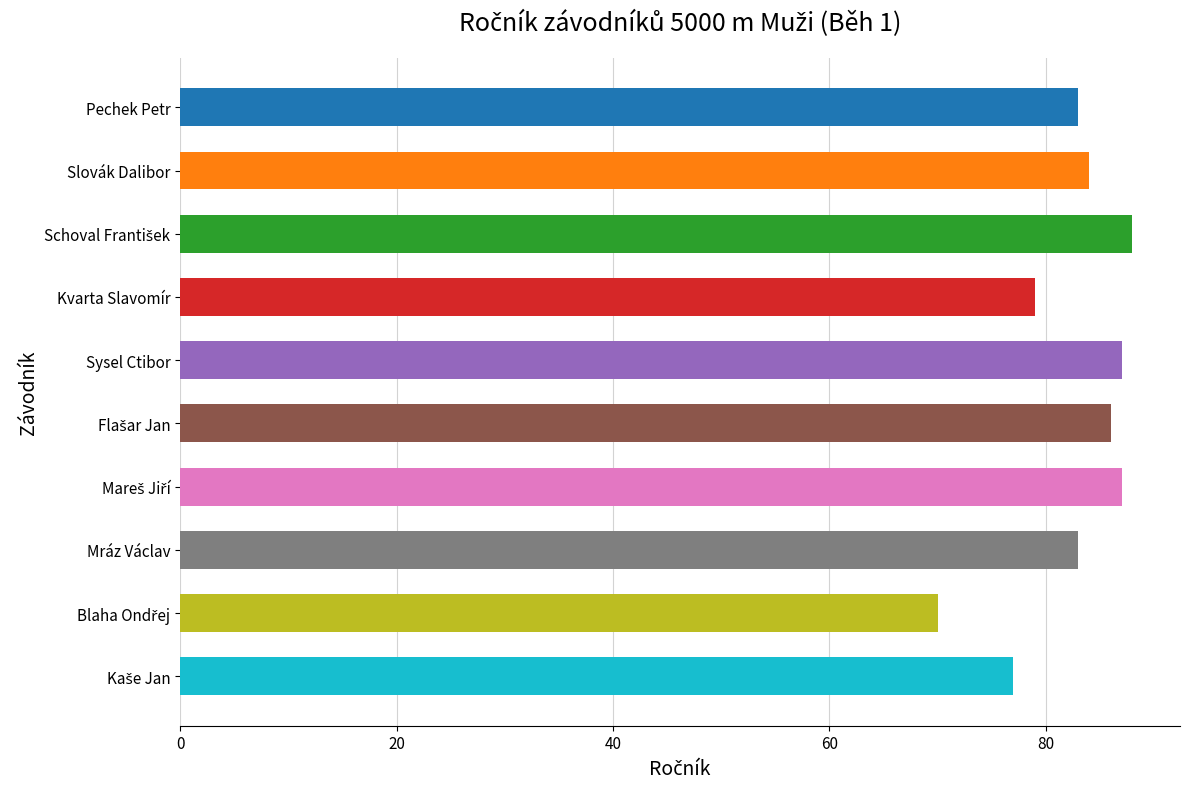

Between Sysel Ctibor and Mráz Václav, which is larger?

Sysel Ctibor